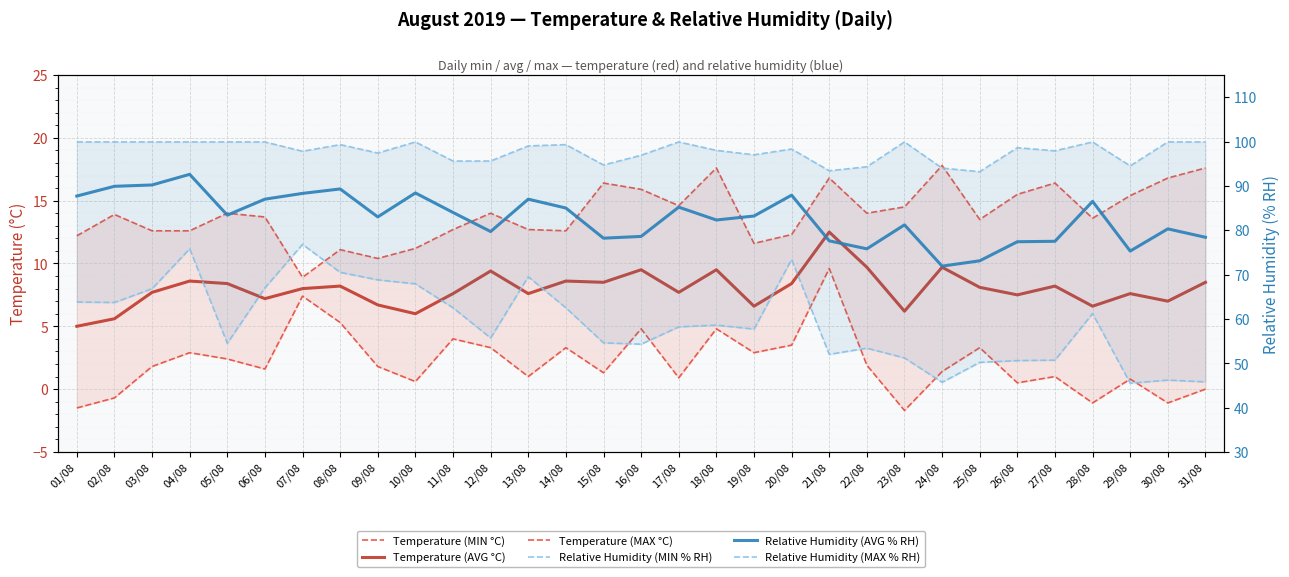

Which series changed the most between 09/08 and 24/08?

Relative Humidity (MIN % RH)